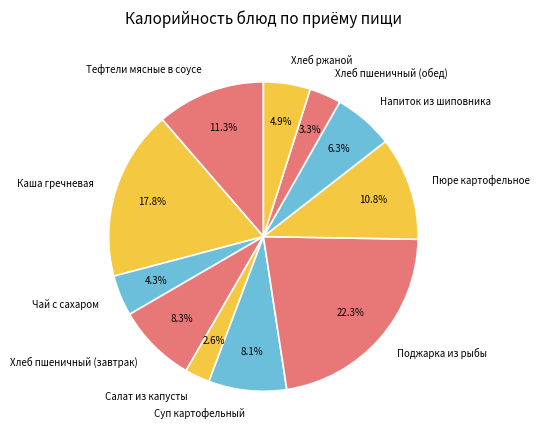

Which has a higher value, Напиток из шиповника or Салат из капусты?

Напиток из шиповника